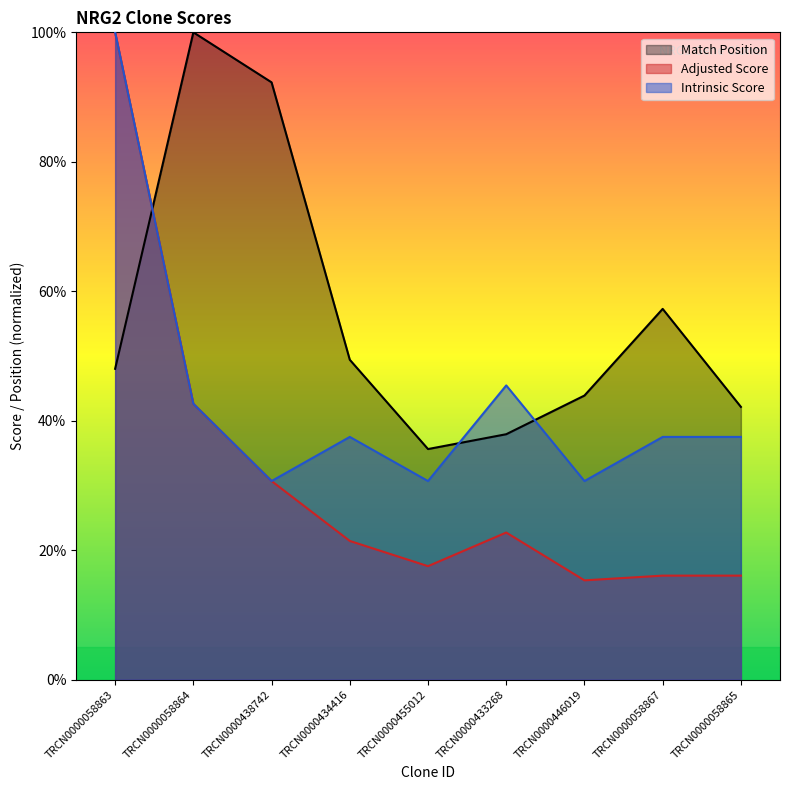

Which category has the highest value across all series?

TRCN0000058864